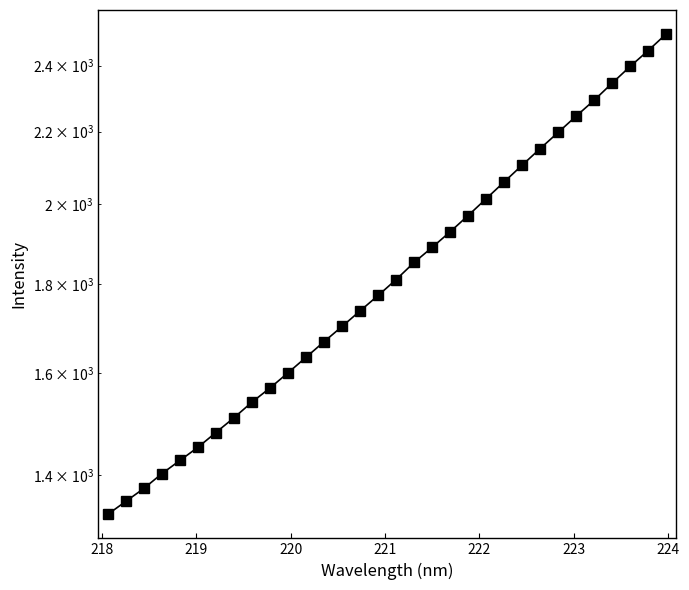

Reading right to left, extract all data points from this chart.

2501.7	2447.5	2397.1	2345.0	2292.8	2245.4	2197.7	2151.3	2104.9	2059.0	2013.9	1969.8	1928.1	1888.9	1851.8	1810.5	1772.9	1737.4	1702.1	1668.3	1634.4	1601.3	1569.6	1540.6	1509.3	1480.2	1451.6	1426.7	1402.1	1375.1	1351.8	1329.0